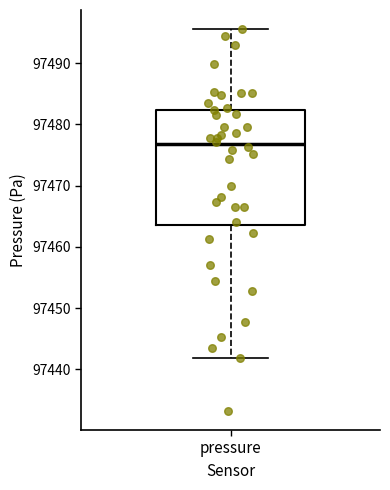

Transcribe this box plot: give where the median line is, the range the box spans, and where the two whiskers end, as read against the y-axis. The values are not printed on the chart, so give them approximately, as read against the axis.

median 97477, box 97464 to 97482, whiskers 97442 to 97496